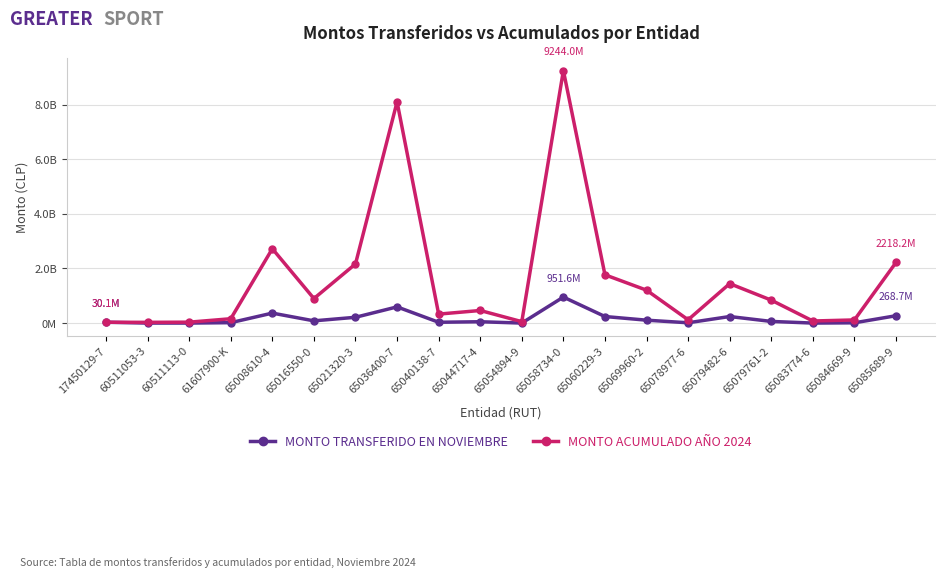

What is the total value across all series at 65069960-2?

1310150522